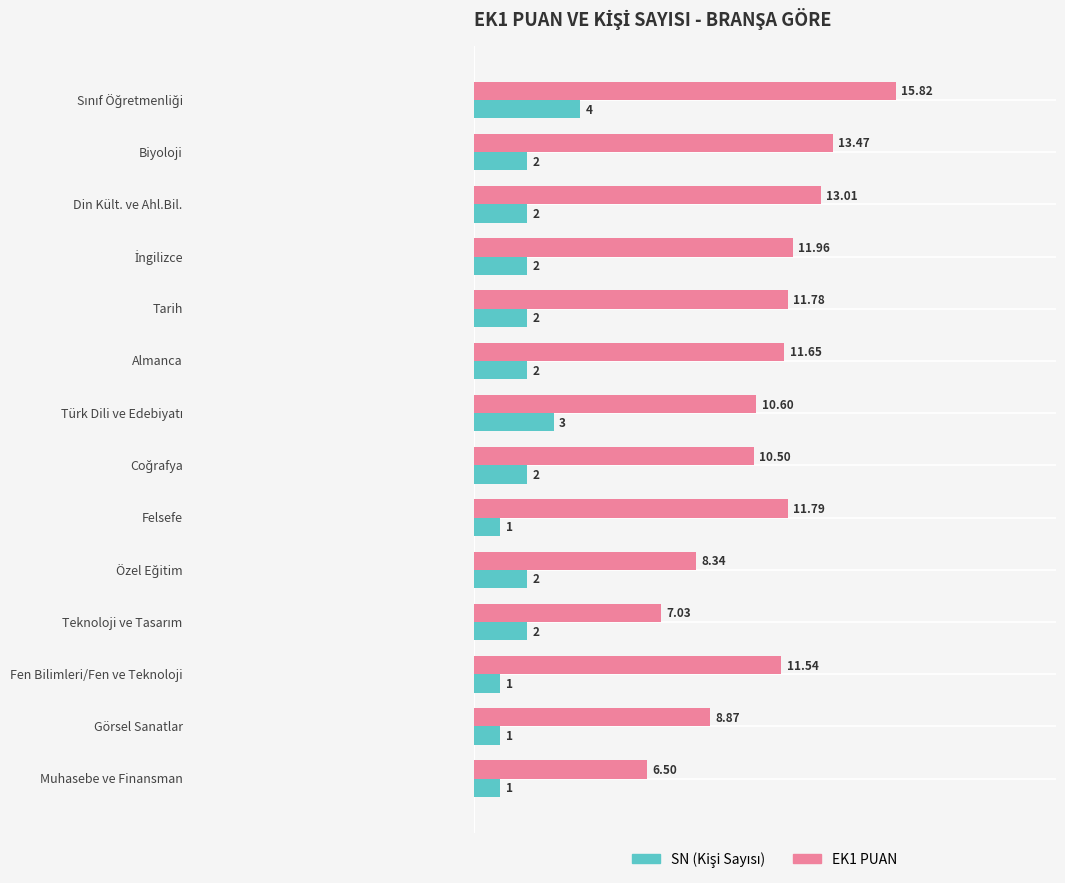

Count the number of categories in the chart.

14